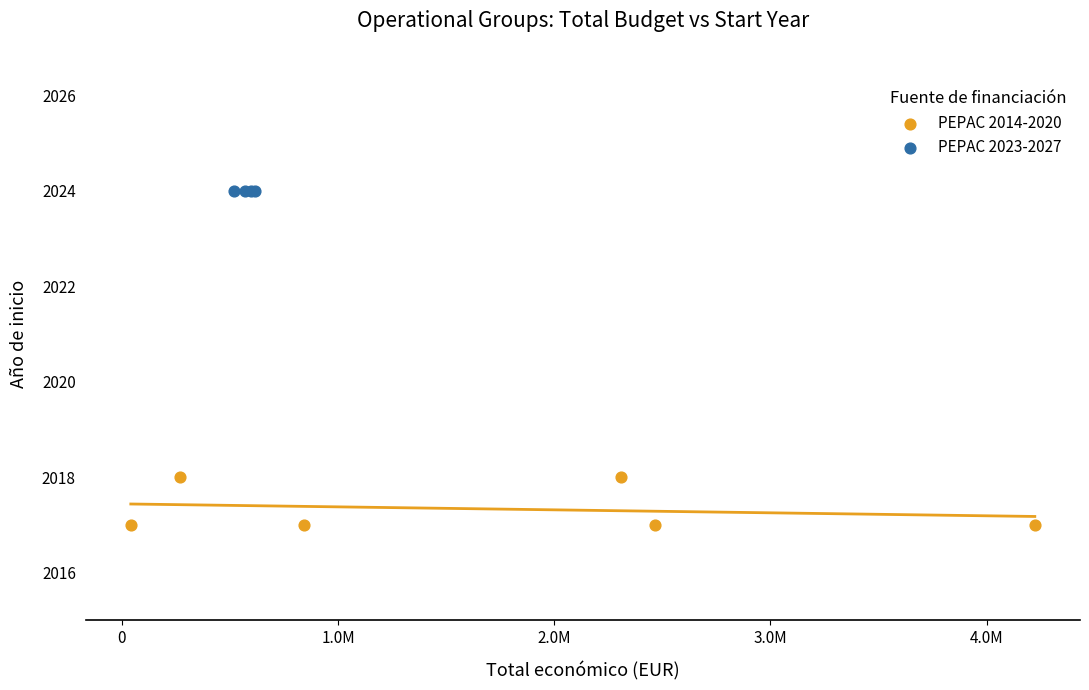

Which series reaches the minimum Y coordinate?

PEPAC 2014-2020